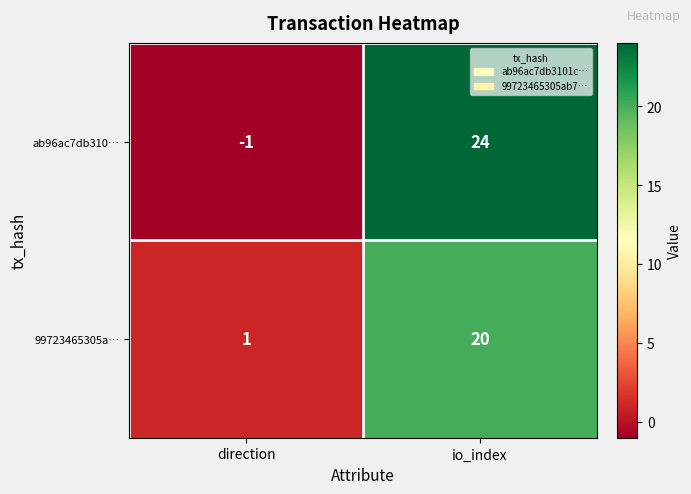

Rank the series by their average value, from highest to lowest.

ab96ac7db310…, 99723465305a…